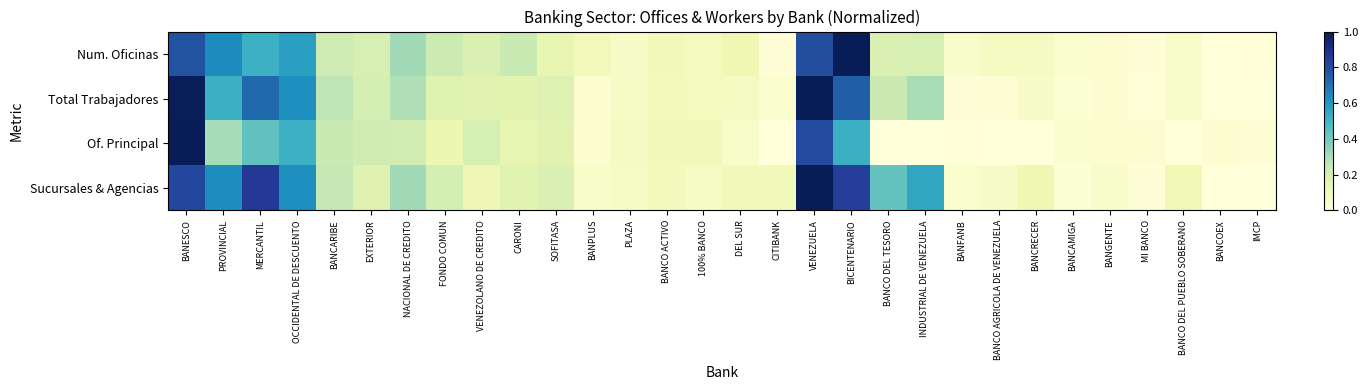

Reading left to right, transcribe all the data shown in this chart.

Num. Oficinas: BANESCO=0.8	PROVINCIAL=0.6	MERCANTIL=0.5	OCCIDENTAL DE DESCUENTO=0.6	BANCARIBE=0.2	EXTERIOR=0.2	NACIONAL DE CREDITO=0.3	FONDO COMUN=0.2	VENEZOLANO DE CREDITO=0.2	CARONI=0.2	SOFITASA=0.1	BANPLUS=0.1	PLAZA=0.1	BANCO ACTIVO=0.1	100% BANCO=0.1	DEL SUR=0.1	CITIBANK=0.0	VENEZUELA=0.8	BICENTENARIO=1.0	BANCO DEL TESORO=0.2	INDUSTRIAL DE VENEZUELA=0.2	BANFANB=0.0	BANCO AGRICOLA DE VENEZUELA=0.1	BANCRECER=0.1	BANCAMIGA=0.0	BANGENTE=0.0	MI BANCO=0.0	BANCO DEL PUEBLO SOBERANO=0.1	BANCOEX=0.0	IMCP=0.0
Total Trabajadores: BANESCO=1.0	PROVINCIAL=0.5	MERCANTIL=0.7	OCCIDENTAL DE DESCUENTO=0.6	BANCARIBE=0.3	EXTERIOR=0.2	NACIONAL DE CREDITO=0.3	FONDO COMUN=0.2	VENEZOLANO DE CREDITO=0.2	CARONI=0.2	SOFITASA=0.2	BANPLUS=0.0	PLAZA=0.1	BANCO ACTIVO=0.1	100% BANCO=0.1	DEL SUR=0.1	CITIBANK=0.0	VENEZUELA=1.0	BICENTENARIO=0.8	BANCO DEL TESORO=0.2	INDUSTRIAL DE VENEZUELA=0.3	BANFANB=0.0	BANCO AGRICOLA DE VENEZUELA=0.0	BANCRECER=0.1	BANCAMIGA=0.0	BANGENTE=0.0	MI BANCO=0.0	BANCO DEL PUEBLO SOBERANO=0.1	BANCOEX=0.0	IMCP=0.0
Of. Principal: BANESCO=1.0	PROVINCIAL=0.3	MERCANTIL=0.4	OCCIDENTAL DE DESCUENTO=0.5	BANCARIBE=0.2	EXTERIOR=0.2	NACIONAL DE CREDITO=0.2	FONDO COMUN=0.1	VENEZOLANO DE CREDITO=0.2	CARONI=0.1	SOFITASA=0.2	BANPLUS=0.0	PLAZA=0.1	BANCO ACTIVO=0.1	100% BANCO=0.1	DEL SUR=0.1	CITIBANK=0.0	VENEZUELA=0.8	BICENTENARIO=0.5	BANCO DEL TESORO=0.0	INDUSTRIAL DE VENEZUELA=0.0	BANFANB=0.0	BANCO AGRICOLA DE VENEZUELA=0.0	BANCRECER=0.0	BANCAMIGA=0.0	BANGENTE=0.0	MI BANCO=0.0	BANCO DEL PUEBLO SOBERANO=0.0	BANCOEX=0.0	IMCP=0.0
Sucursales & Agencias: BANESCO=0.8	PROVINCIAL=0.6	MERCANTIL=0.9	OCCIDENTAL DE DESCUENTO=0.6	BANCARIBE=0.3	EXTERIOR=0.2	NACIONAL DE CREDITO=0.3	FONDO COMUN=0.2	VENEZOLANO DE CREDITO=0.1	CARONI=0.2	SOFITASA=0.2	BANPLUS=0.0	PLAZA=0.1	BANCO ACTIVO=0.1	100% BANCO=0.1	DEL SUR=0.1	CITIBANK=0.1	VENEZUELA=1.0	BICENTENARIO=0.8	BANCO DEL TESORO=0.4	INDUSTRIAL DE VENEZUELA=0.5	BANFANB=0.0	BANCO AGRICOLA DE VENEZUELA=0.1	BANCRECER=0.1	BANCAMIGA=0.0	BANGENTE=0.0	MI BANCO=0.0	BANCO DEL PUEBLO SOBERANO=0.1	BANCOEX=0.0	IMCP=0.0